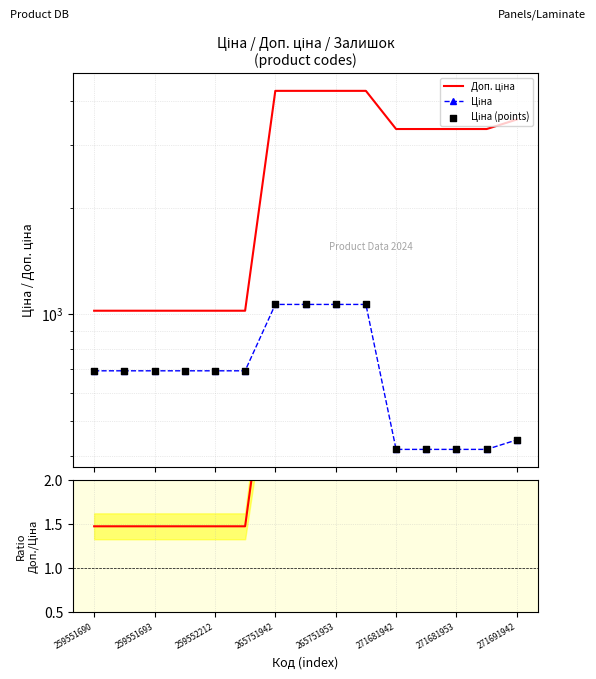

Which series reaches the maximum Y coordinate?

Доп. ціна